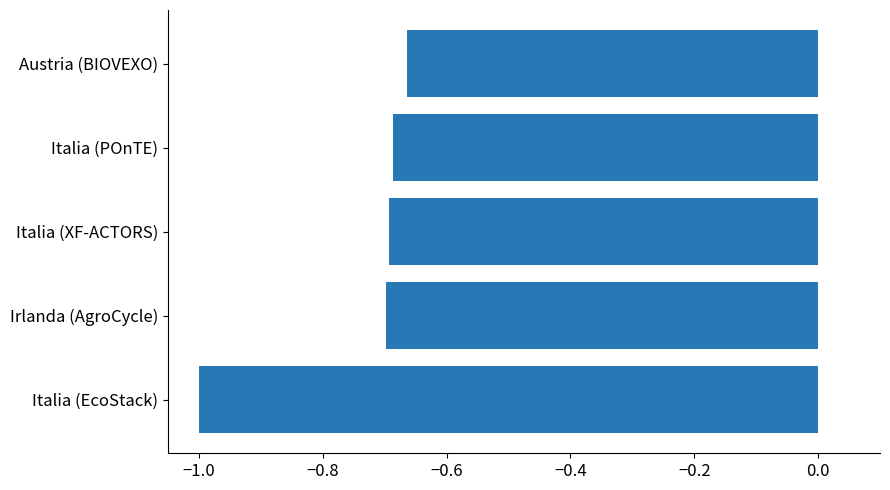

What is the sum of the values at Italia (POnTE) and Austria (BIOVEXO)?

-1.4